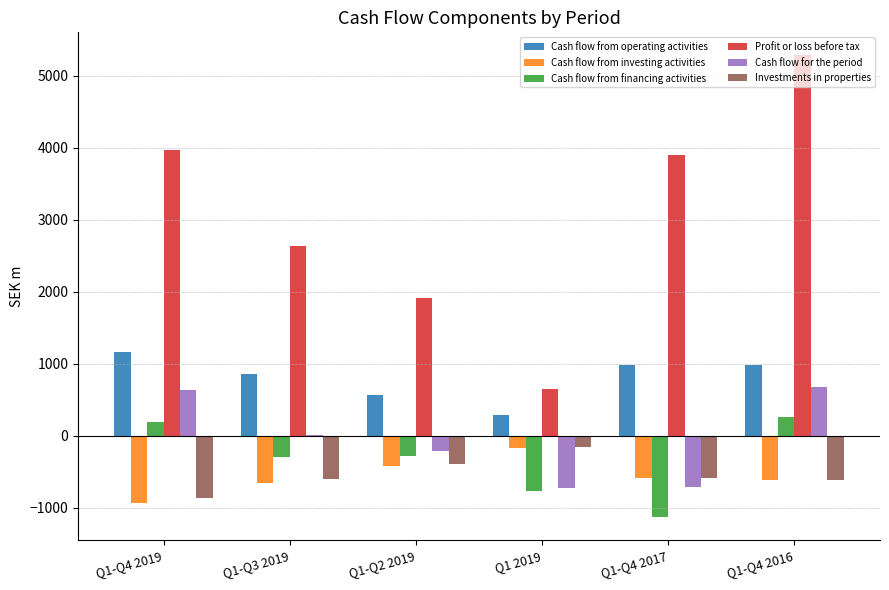

Which series has the largest total across all categories?

Profit or loss before tax